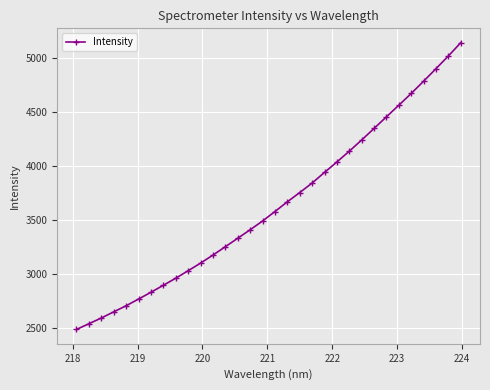

How many data points does each series have?

32